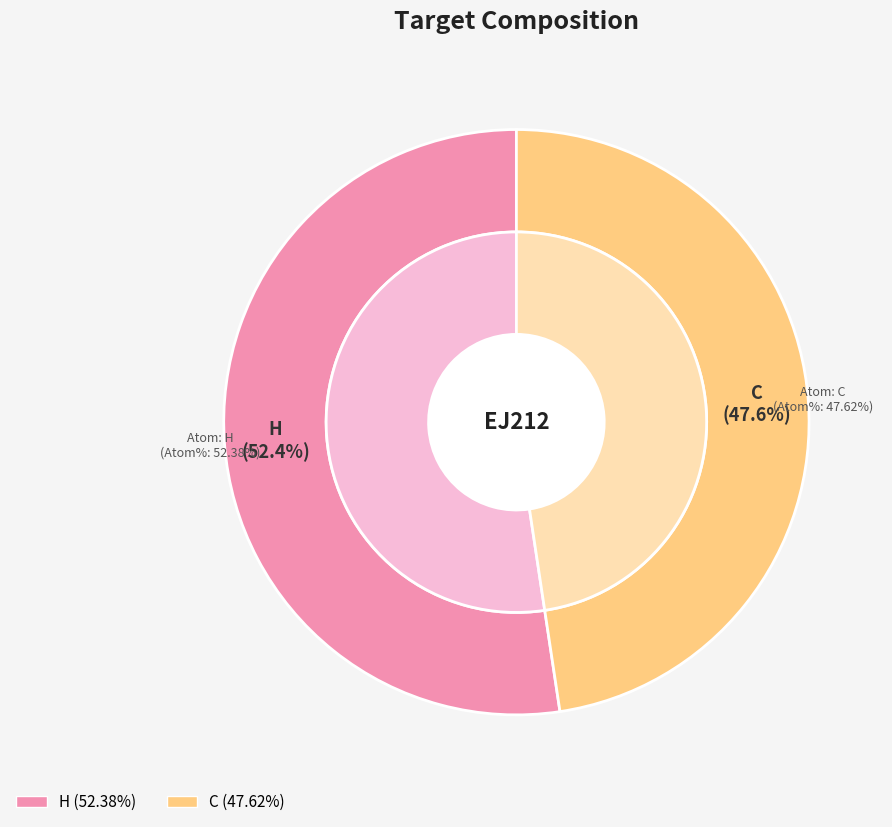

How many segments does this pie chart have?

2